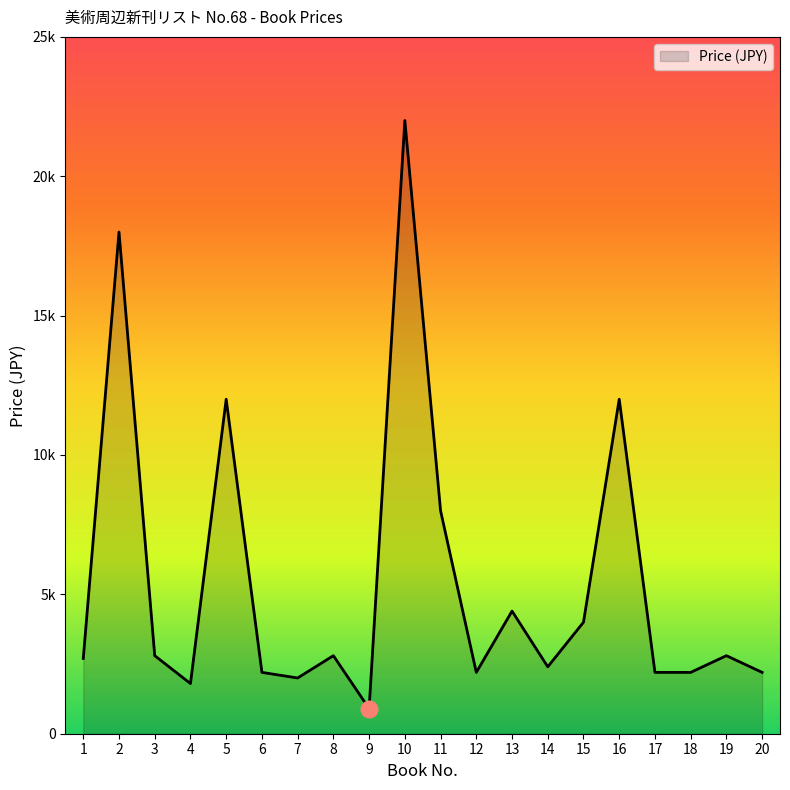

Read the value at 8, to the nearest 10.

2800